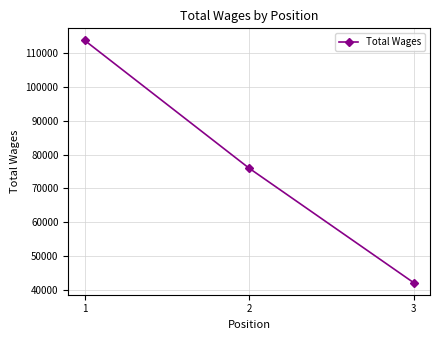

What is the minimum value shown in the chart?

42164